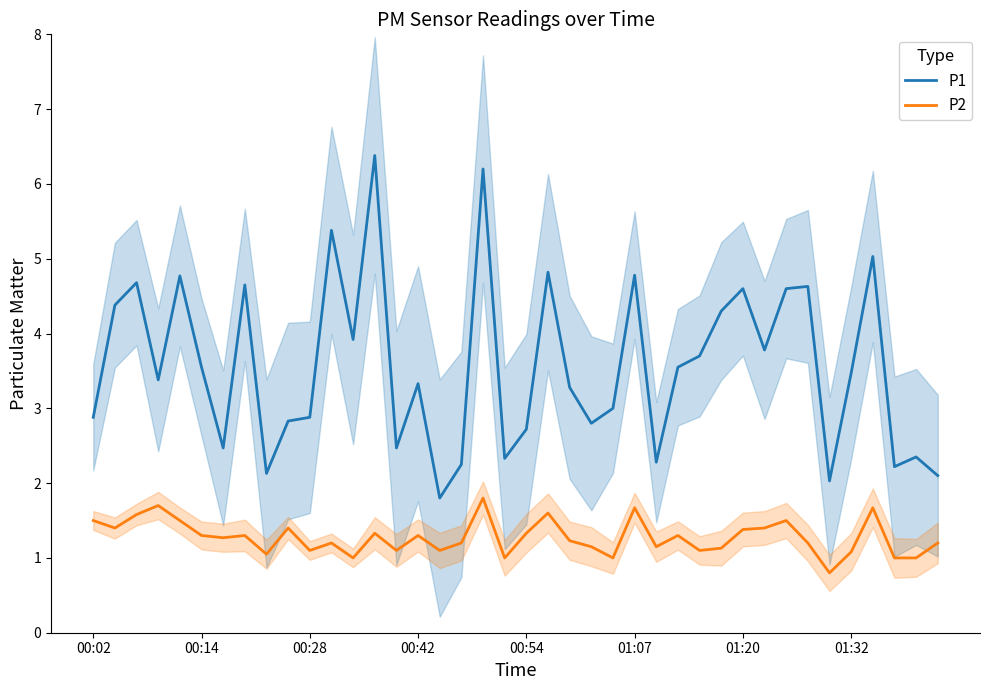

What is the lowest value of the P1 series?

1.8